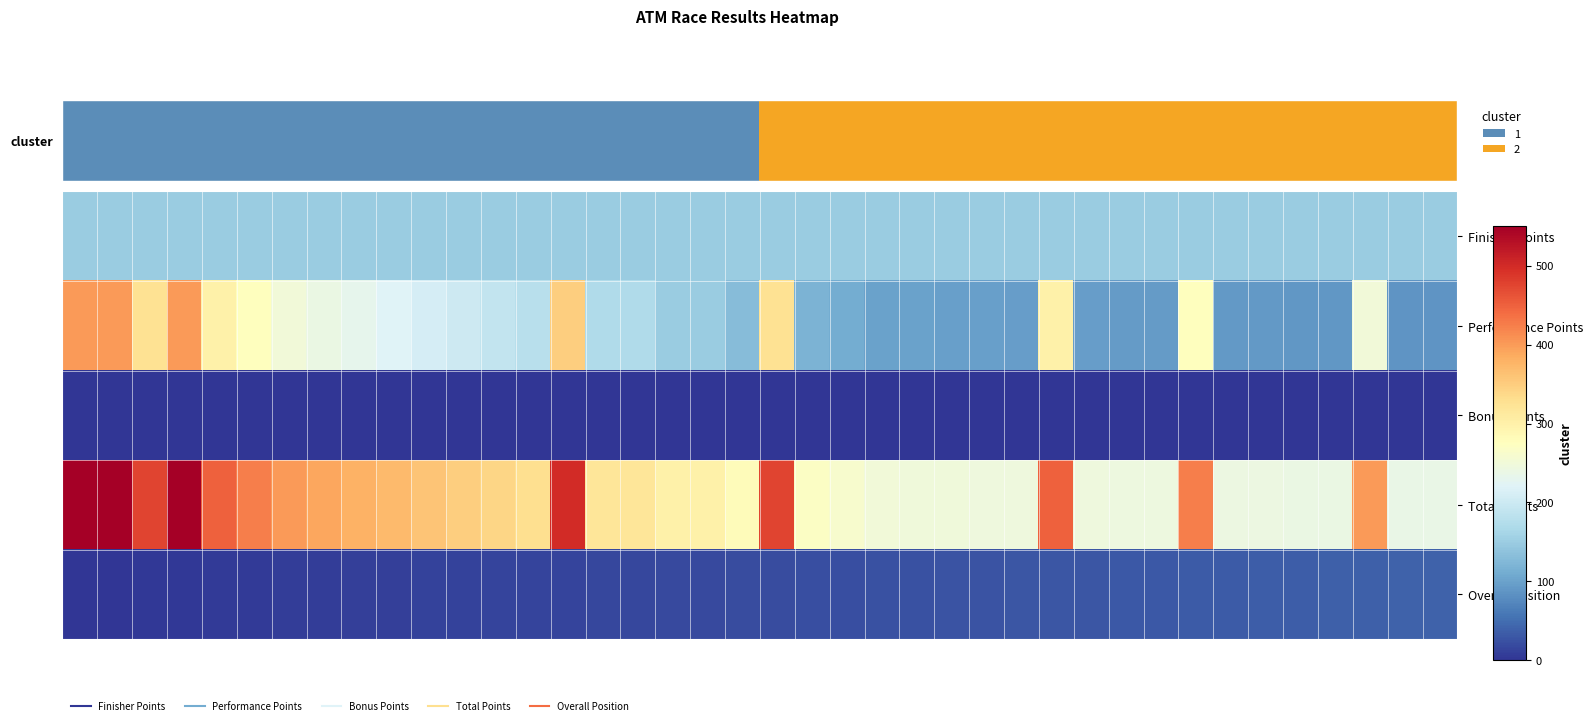

Reading left to right, extract all data points from this chart.

Finisher Points: 150	150	150	150	150	150	150	150	150	150	150	150	150	150	150	150	150	150	150	150	150	150	150	150	150	150	150	150	150	150	150	150	150	150	150	150	150	150	150	150
Performance Points: 400	400	325	400	300	275	250	240	230	220	210	200	190	180	350	170	170	150	150	130	325	120	110	100	99	98	97	96	300	95	94	93	275	92	91	90	89	250	88	87
Bonus Points: 0	0	0	0	0	0	0	0	0	0	0	0	0	0	0	0	0	0	0	0	0	0	0	0	0	0	0	0	0	0	0	0	0	0	0	0	0	0	0	0
Total Points: 550	550	475	550	450	425	400	390	380	370	360	350	340	330	500	320	320	300	300	280	475	270	260	250	249	248	247	246	450	245	244	243	425	242	241	240	239	400	238	237
Overall Position: 1	1	3	4	5	6	7	8	9	10	11	12	13	14	15	16	16	18	18	20	21	22	23	24	25	26	27	28	29	30	31	32	33	34	35	36	37	38	39	40